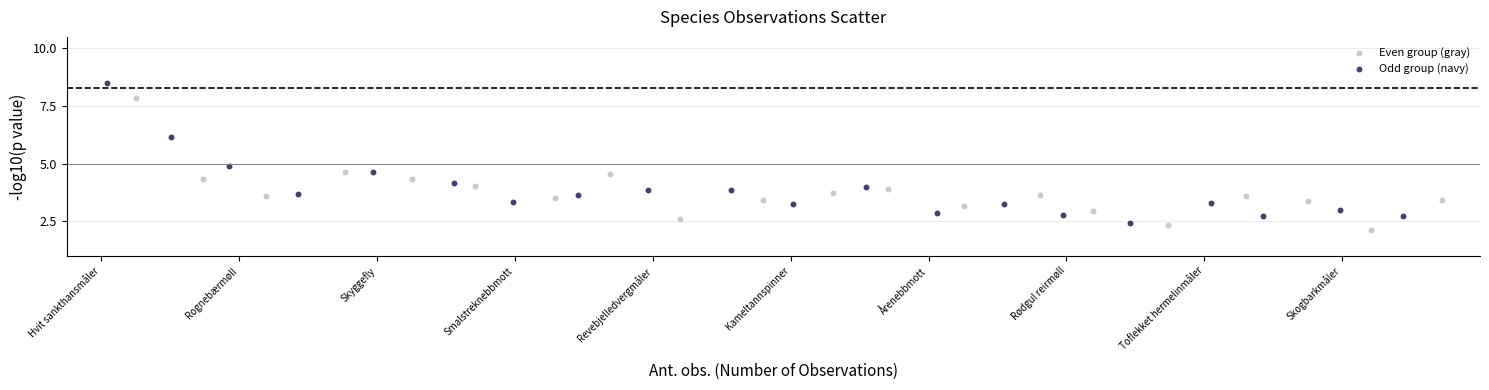

What are all the series names shown in the legend?

Even group (gray), Odd group (navy)